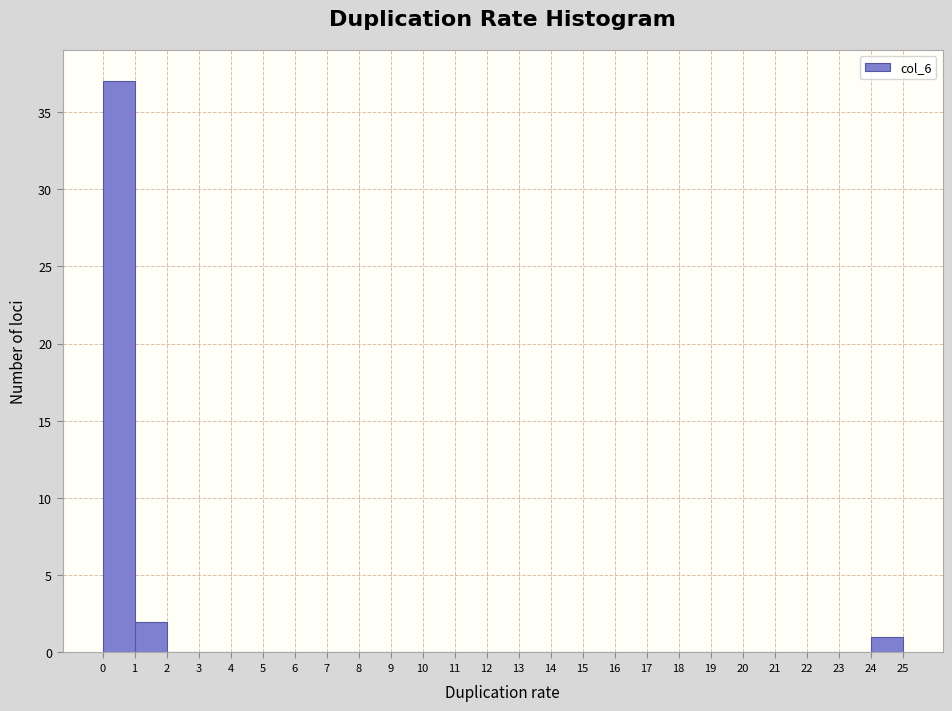

Reading left to right, transcribe this chart: for each bar, give the range it covers on the x-axis and its height. The values are not printed on the chart, so give them approximately, as read against the axis.

0 to 1: 37
1 to 2: 2
2 to 3: 0
3 to 4: 0
4 to 5: 0
5 to 6: 0
6 to 7: 0
7 to 8: 0
8 to 9: 0
9 to 10: 0
10 to 11: 0
11 to 12: 0
12 to 13: 0
13 to 14: 0
14 to 15: 0
15 to 16: 0
16 to 17: 0
17 to 18: 0
18 to 19: 0
19 to 20: 0
20 to 21: 0
21 to 22: 0
22 to 23: 0
23 to 24: 0
24 to 25: 1